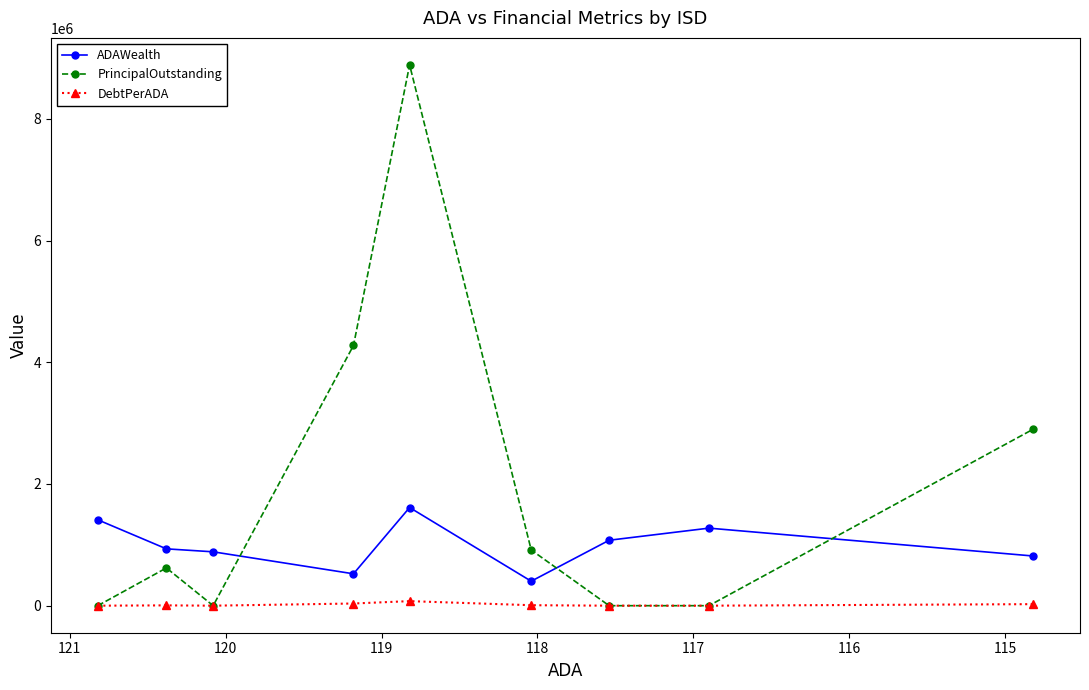

True or false: DebtPerADA has more than 1 points higher than both neighbors.

True